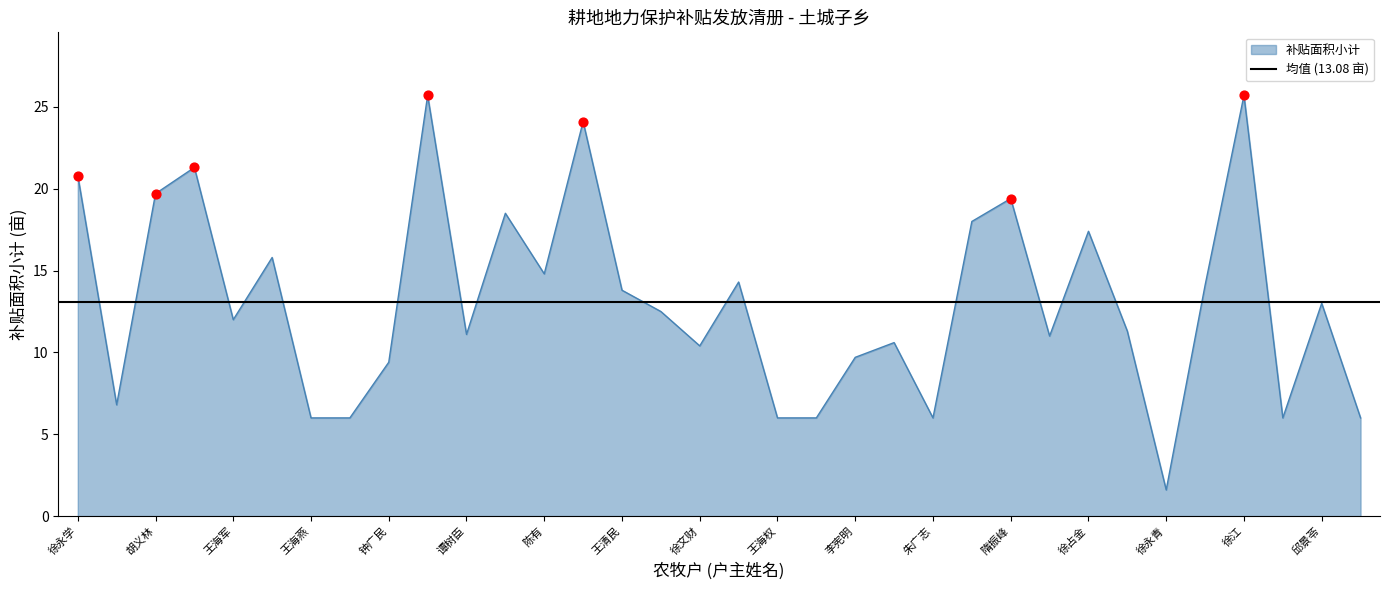

What is the change in value from 胡义林 to 隋振峰?

-0.3